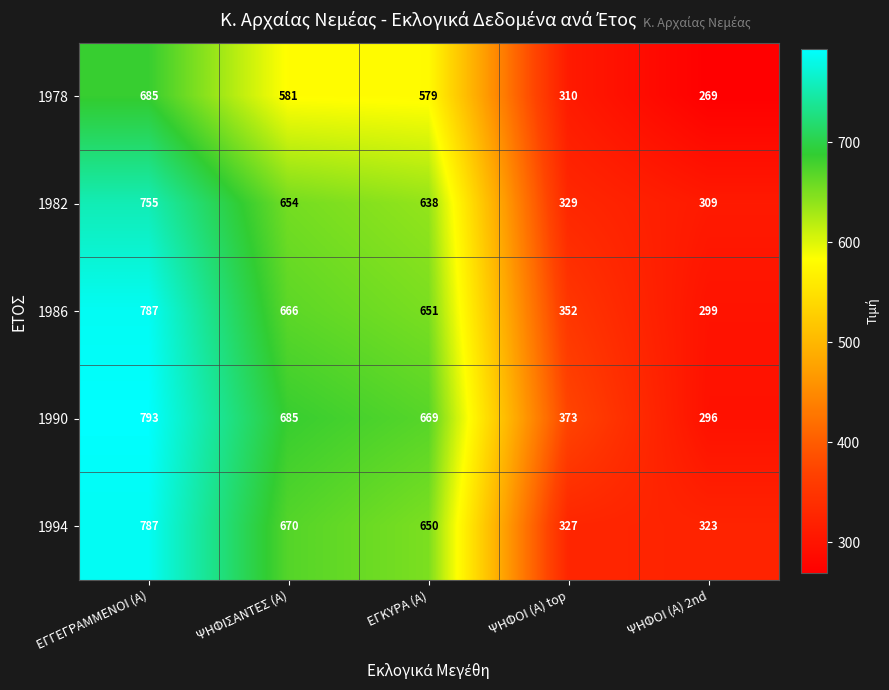

At how many categories does at least one series exceed 655?

3